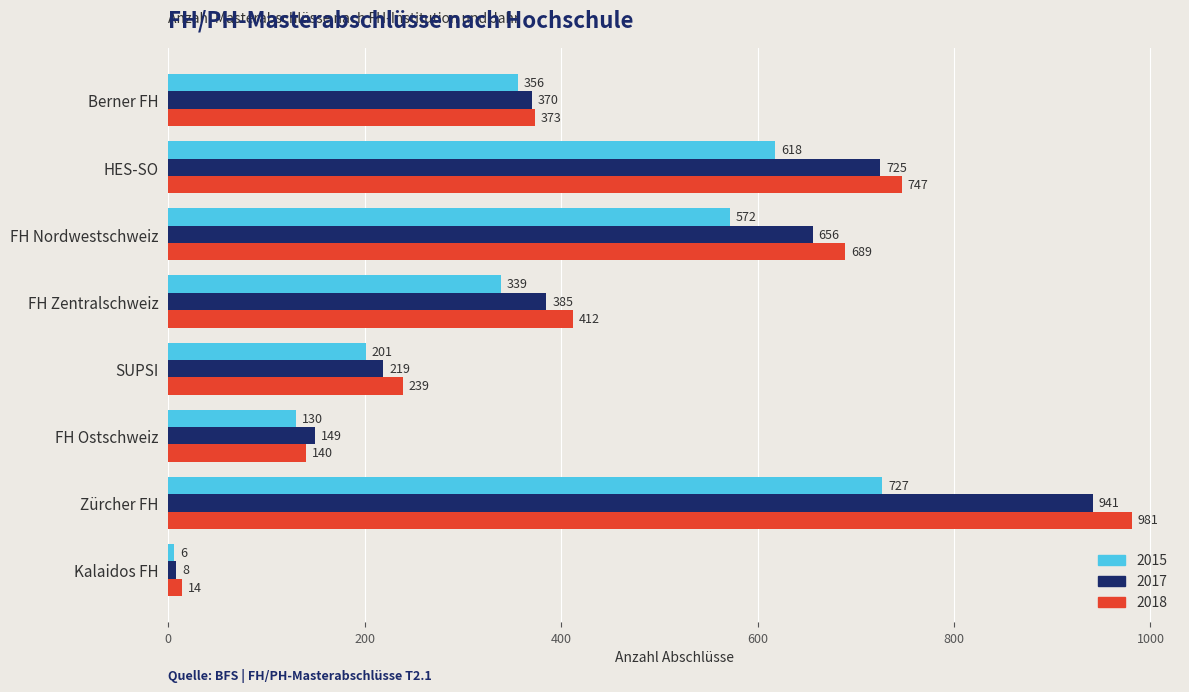

At which label is 2015 closest to 366?

Berner FH